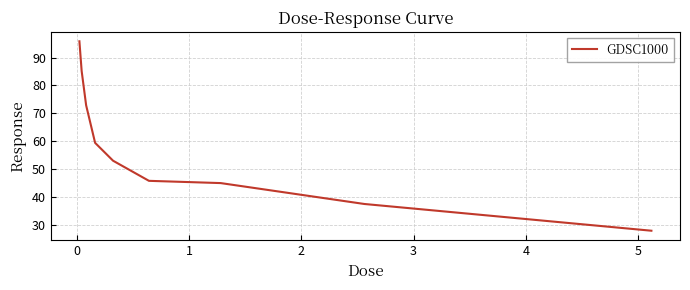

What is the greatest value displayed?

95.9